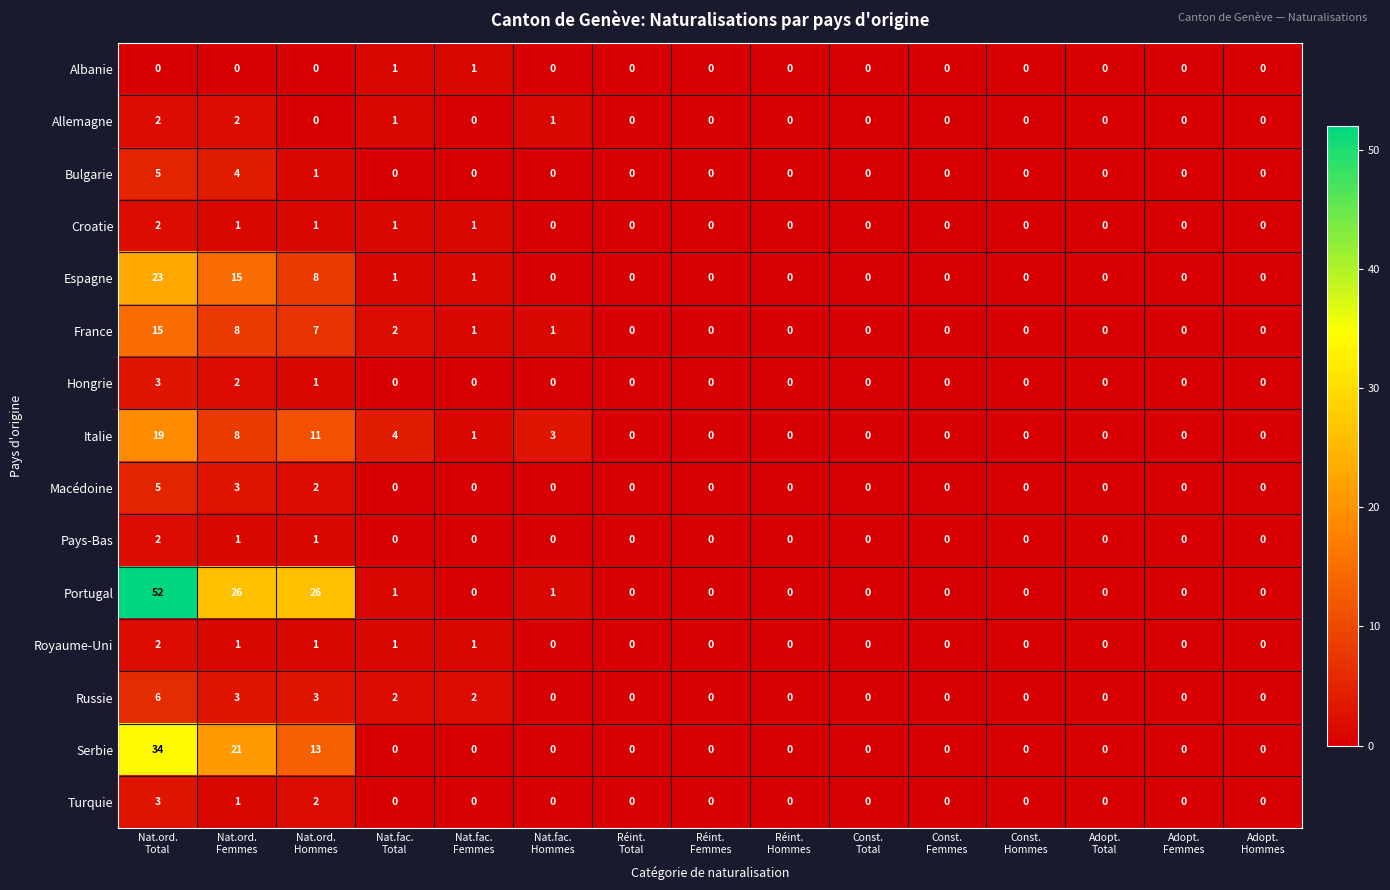

At how many categories does at least one series exceed 20?

3